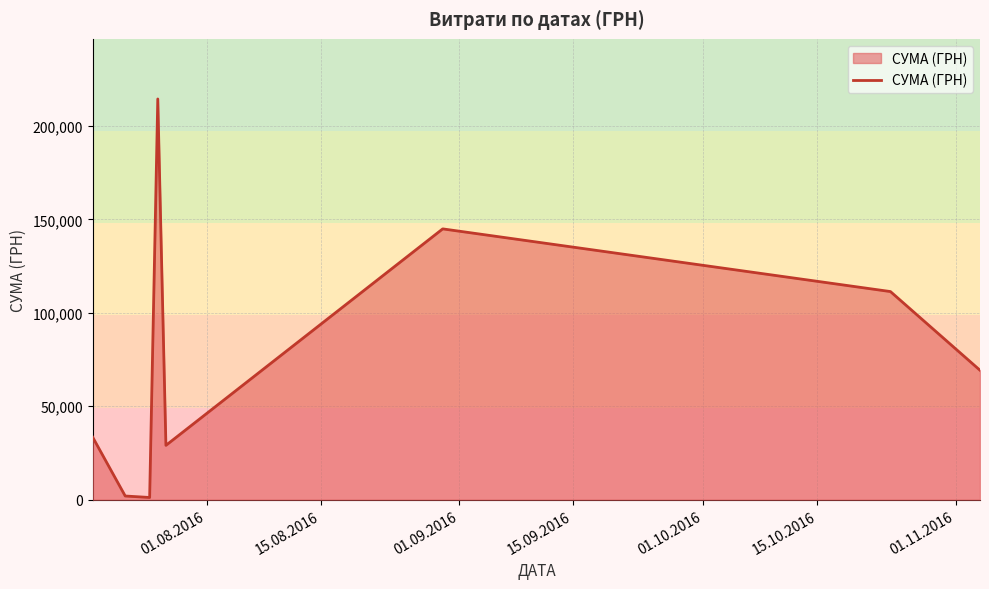

True or false: the data has more than 1 interior local peaks.

True